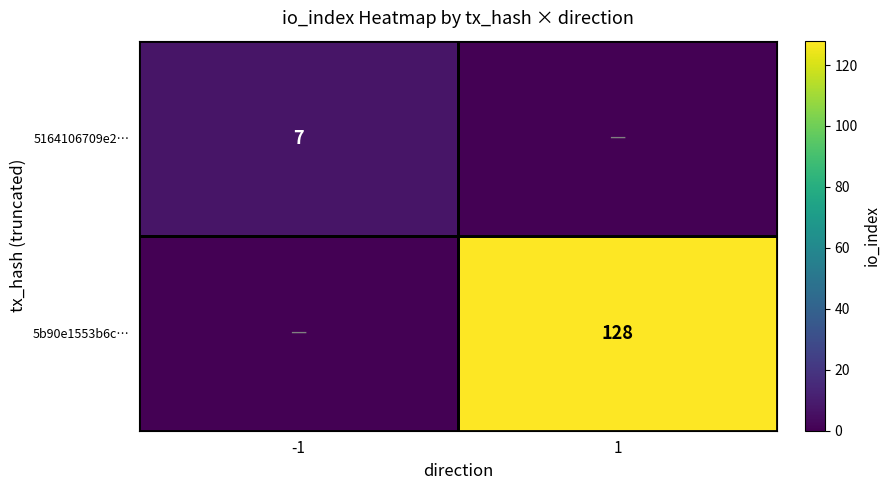

Is it true that 5b90e1553b6c… equals 215 at 1?

False